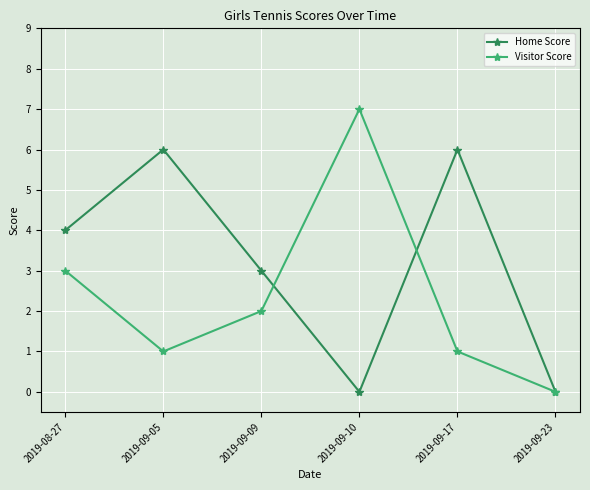

Is this an area chart (filled region under the line)?

No